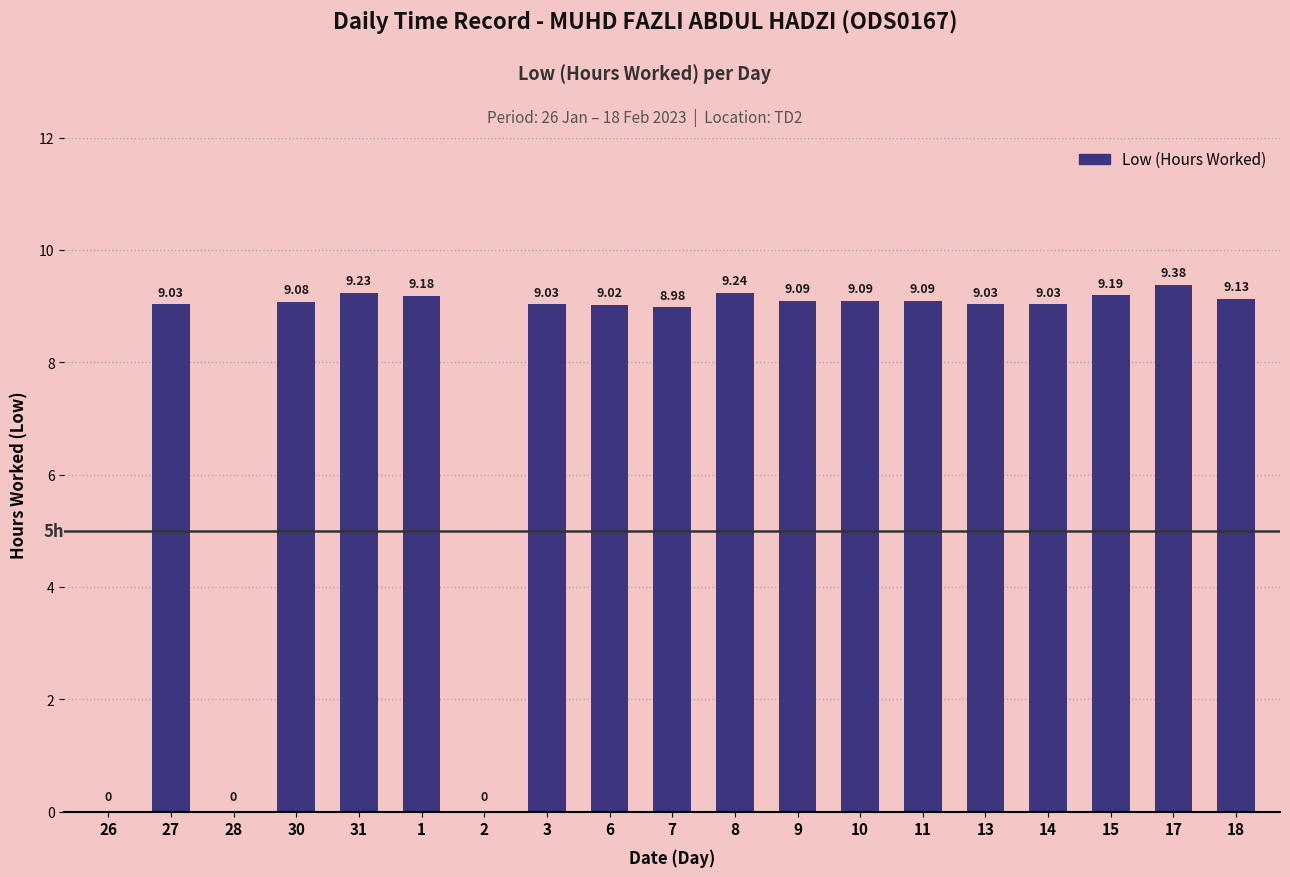

What is the ratio of the value at 3 to the value at 1?

1.0